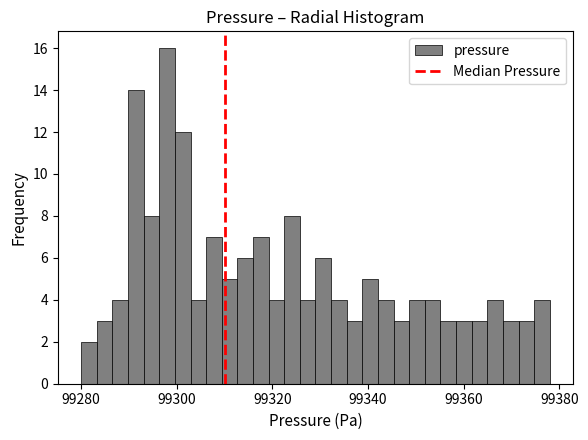

Around what value on the x-axis is the tallest bar? Give the approximate position of its centre, as read against the axis.

99298